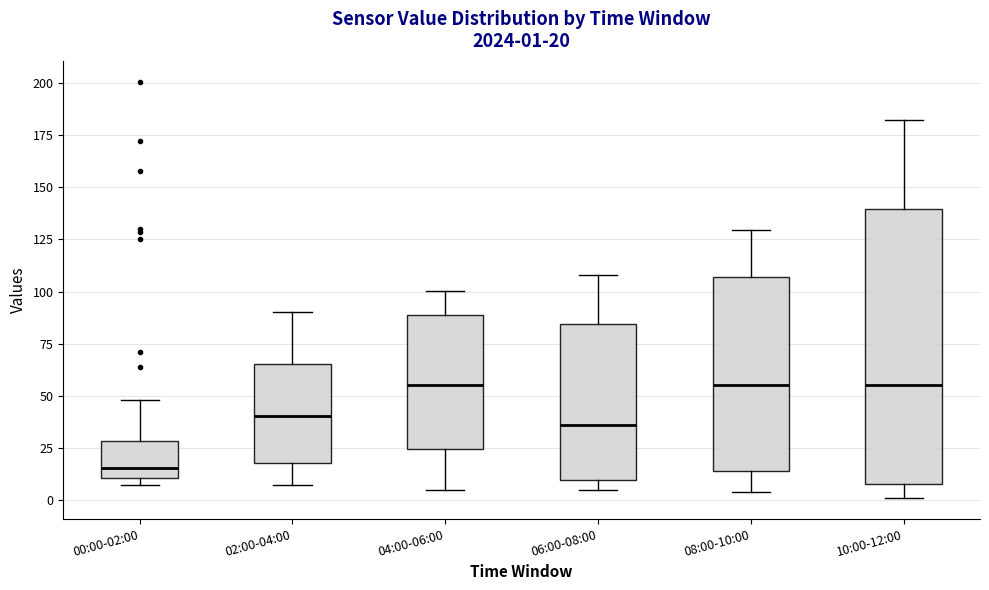

Which box is the tallest, from its lower edge to its upper edge?

10:00-12:00